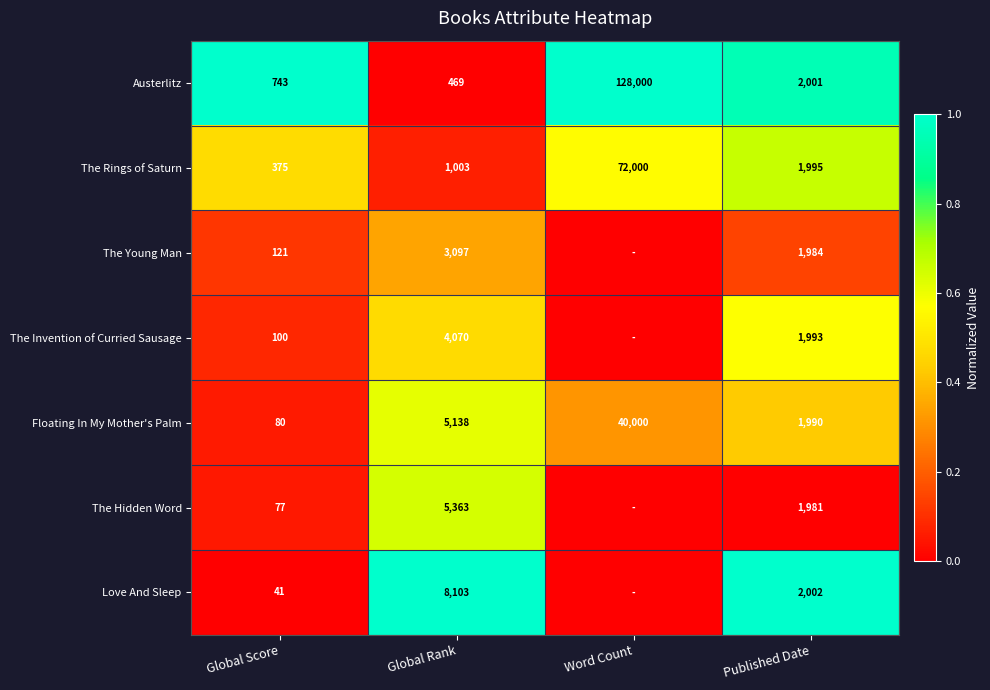

How many series are shown in this chart?

7